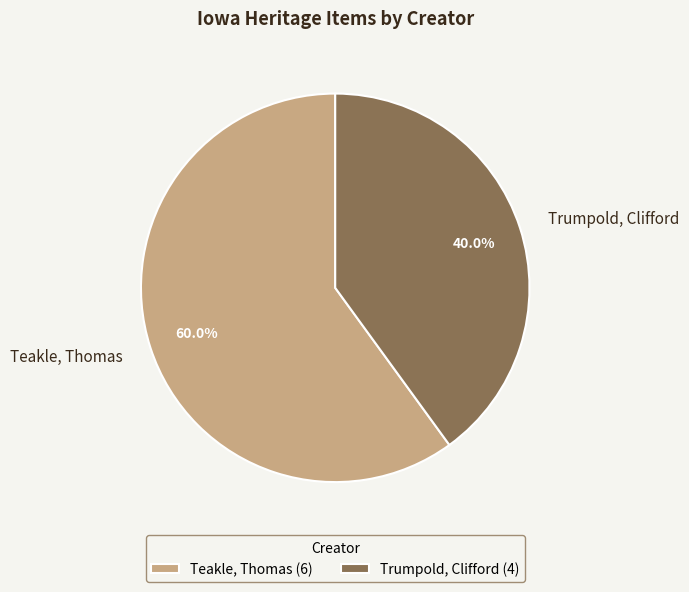

To the nearest percent, what is the average slice percentage?

50%